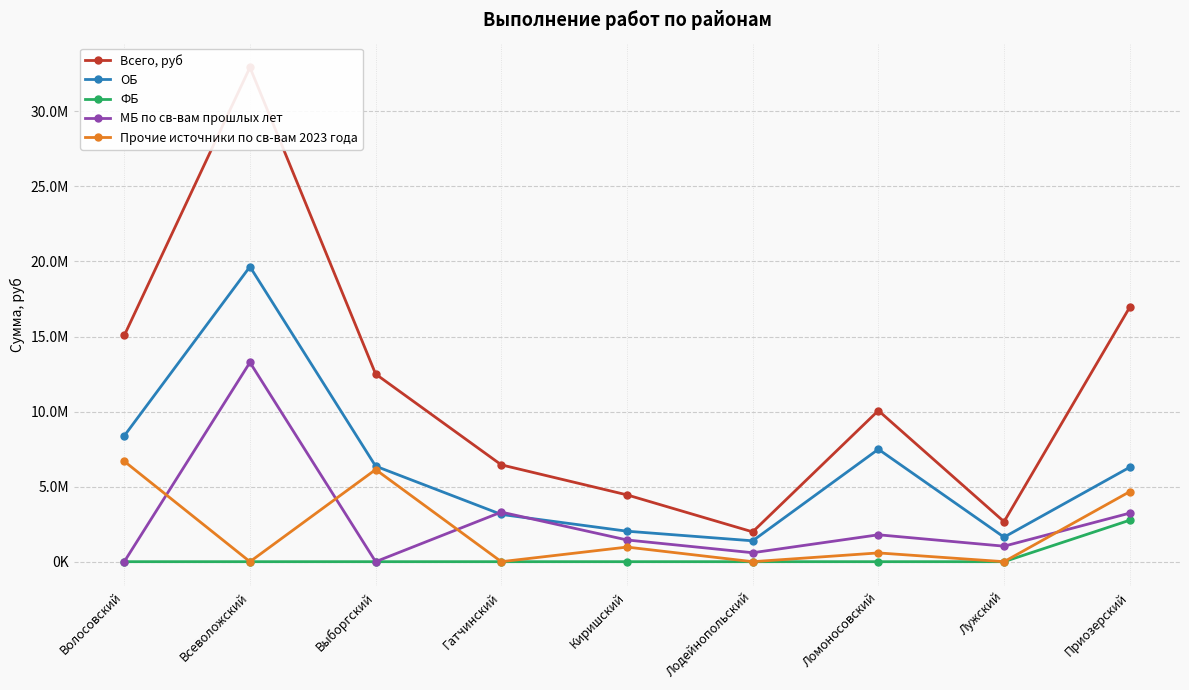

At which label does МБ по св-вам прошлых лет reach its minimum?

Волосовский